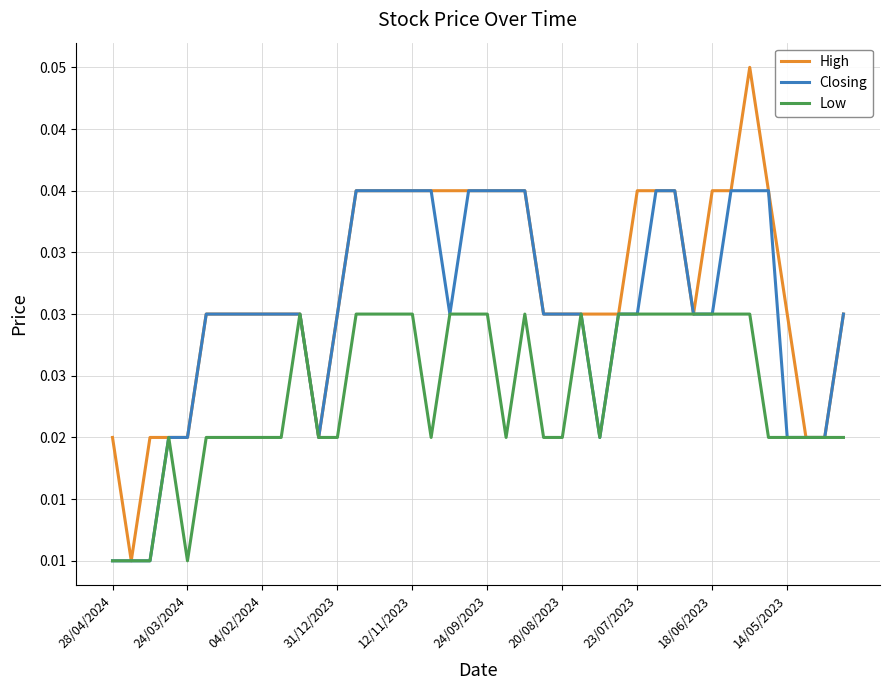

In Closing, how many points are lower than both neighbors (excluding endpoints)?

3